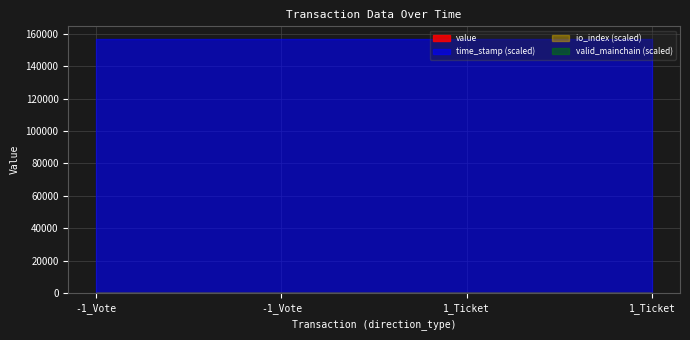

How many lines are shown in the chart?

4